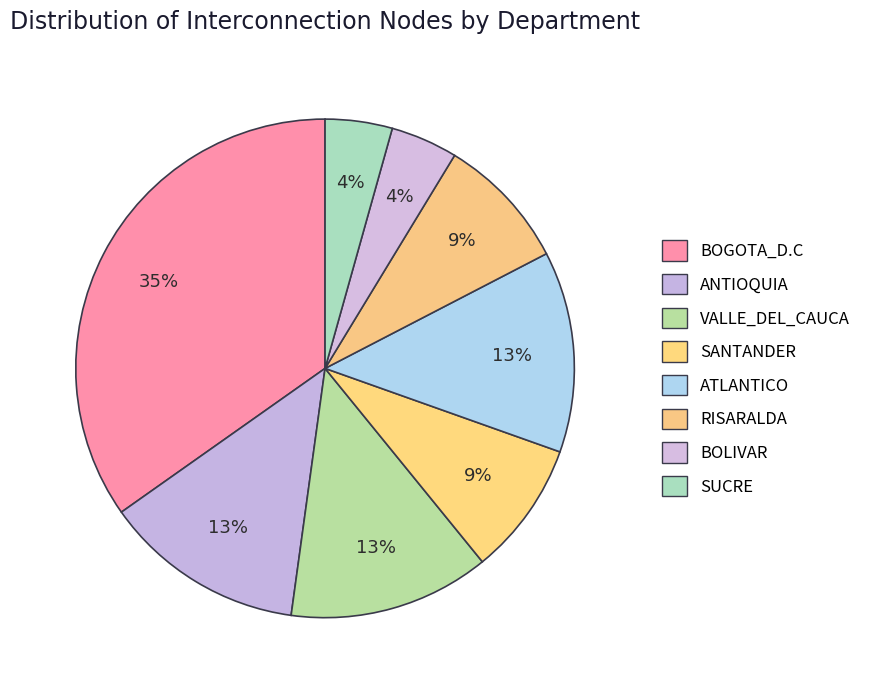

Which has a higher value, BOGOTA_D.C or BOLIVAR?

BOGOTA_D.C